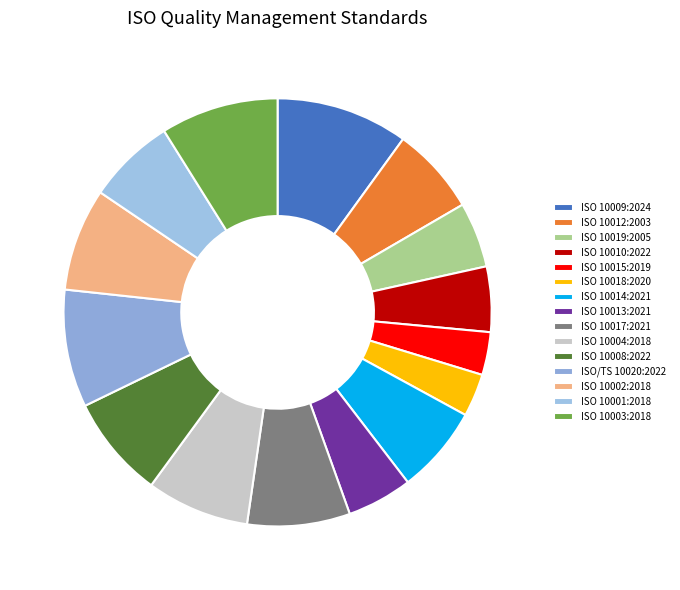

What is the ratio of the value at ISO 10008:2022 to the value at ISO/TS 10020:2022?

0.9